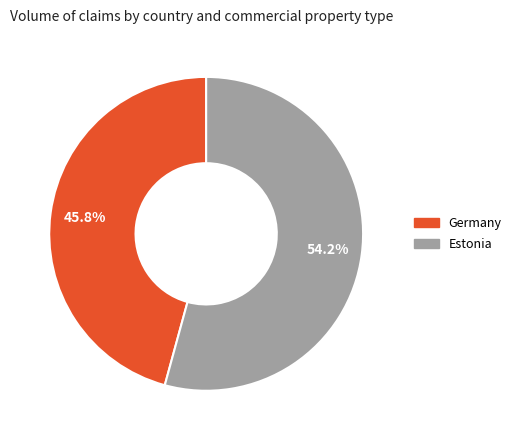

To the nearest percent, what is the average slice percentage?

50%